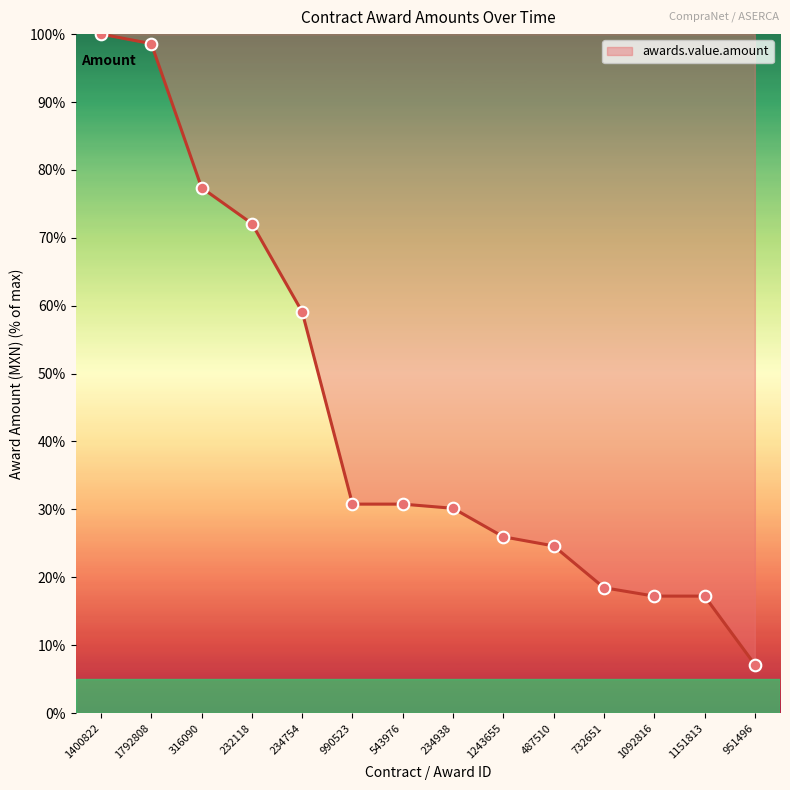

Which has a higher value, 1151813 or 234754?

234754